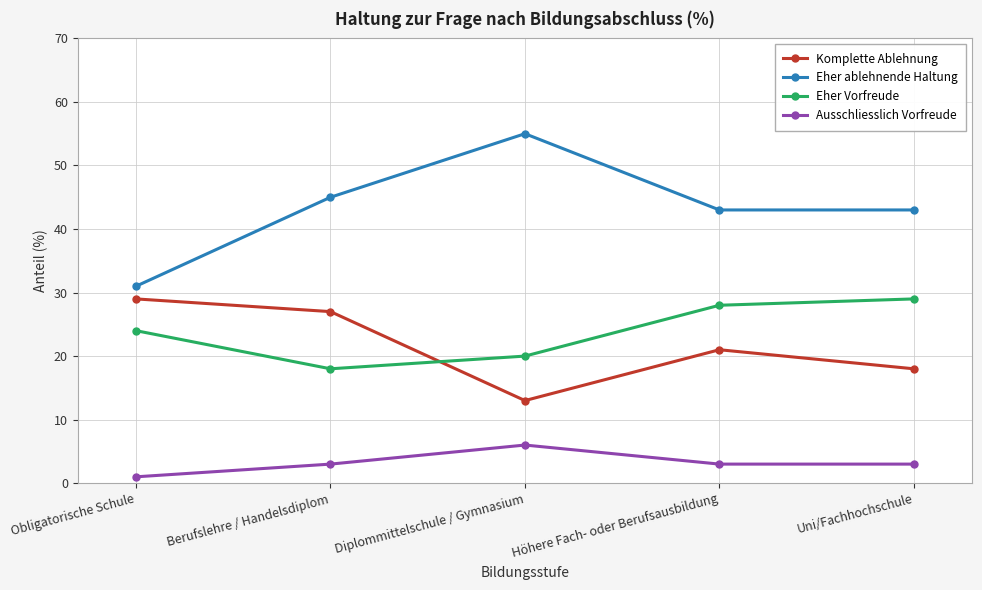

Rank the categories by Komplette Ablehnung value from highest to lowest.

Obligatorische Schule, Berufslehre / Handelsdiplom, Höhere Fach- oder Berufsausbildung, Uni/Fachhochschule, Diplommittelschule / Gymnasium